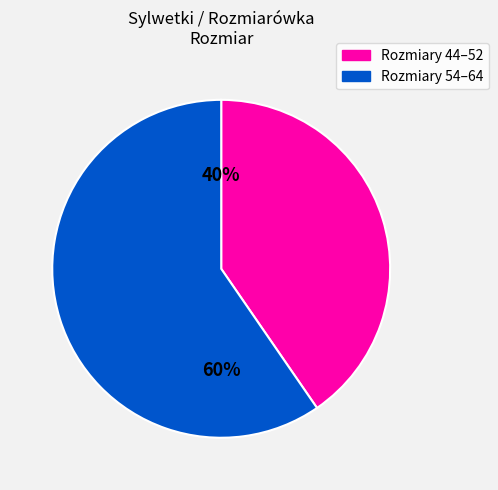

To the nearest percent, what is the average slice percentage?

50%